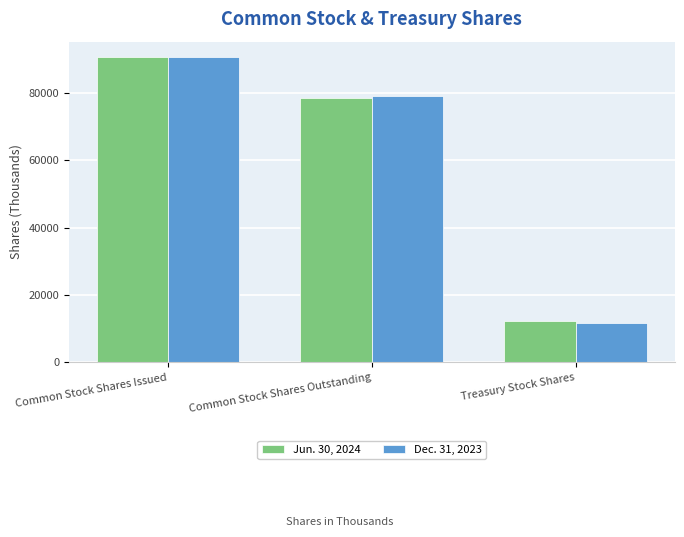

Count the Jun. 30, 2024 values in the range 12237 to 90689.

3